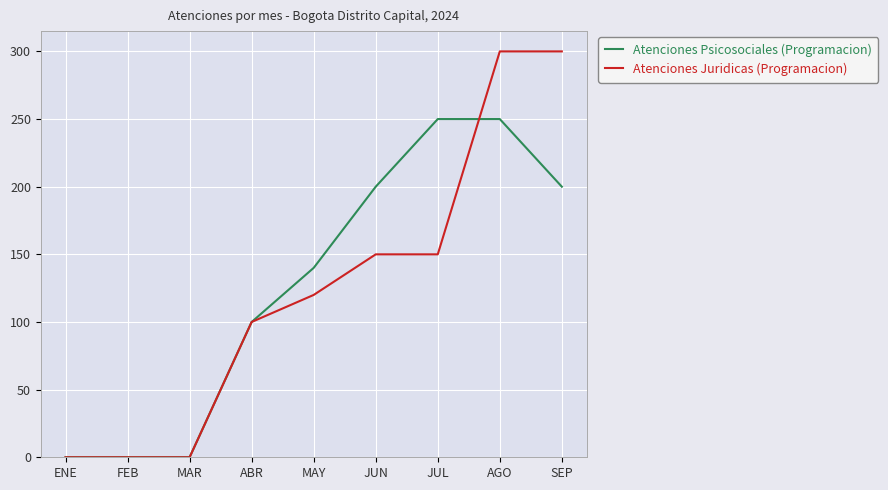

Between MAY and JUN, which series saw the biggest shift?

Atenciones Psicosociales (Programacion)